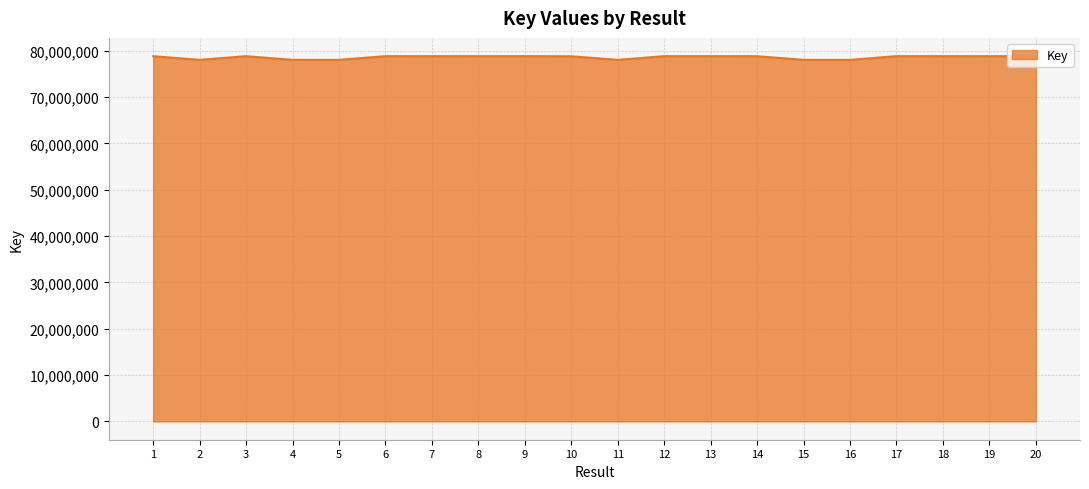

Approximately how many times larger is the value at 8 compared to 18?

1.0